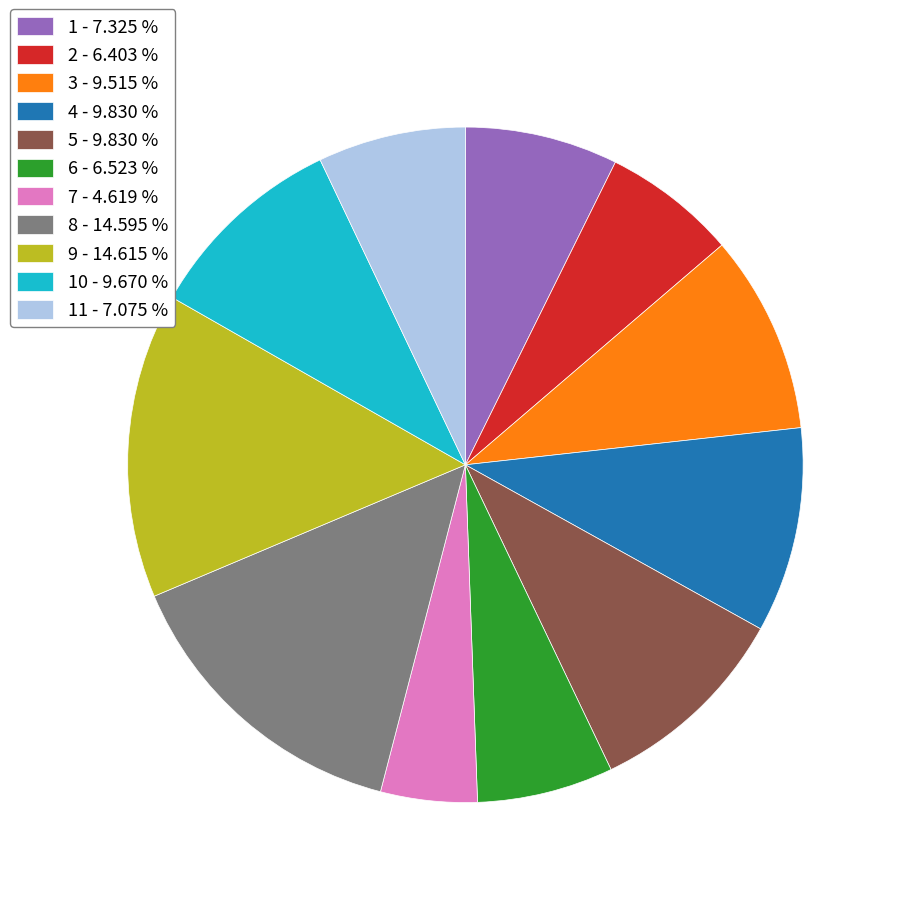

Is the sum of 6 - 6.523 % and 11 - 7.075 % greater than half?

No